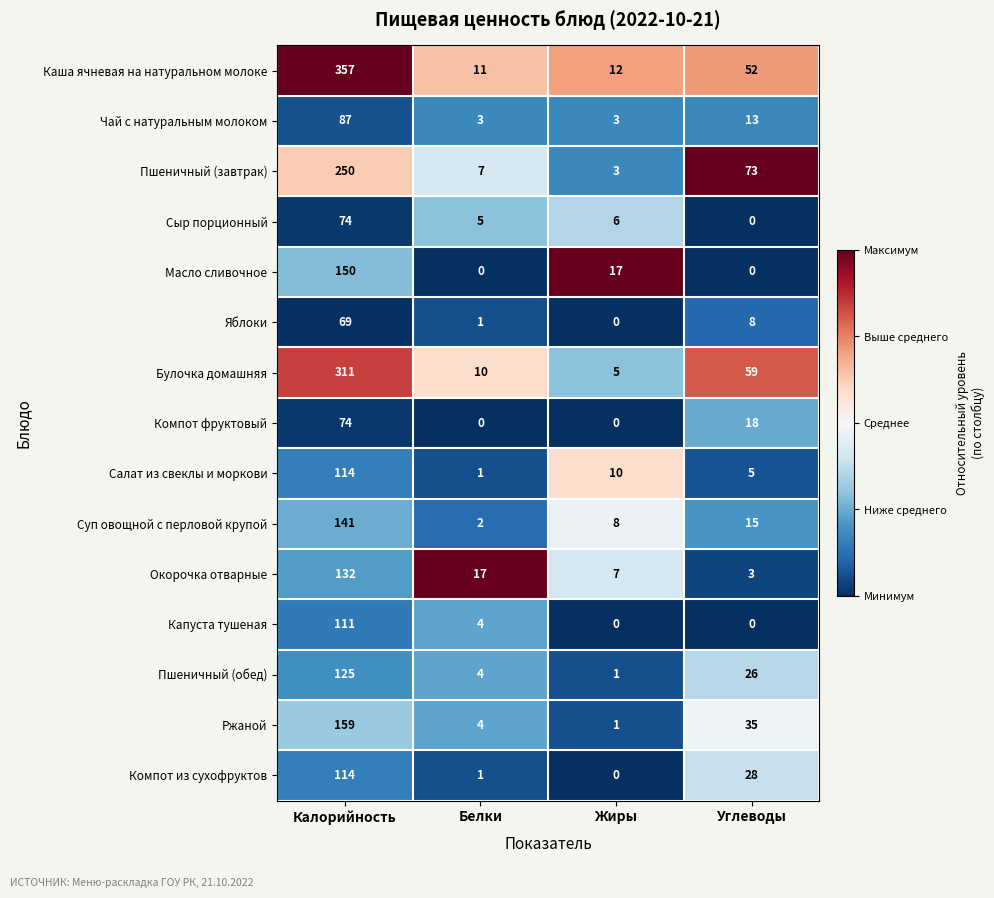

What is the average value of the Пшеничный (завтрак) series?

83